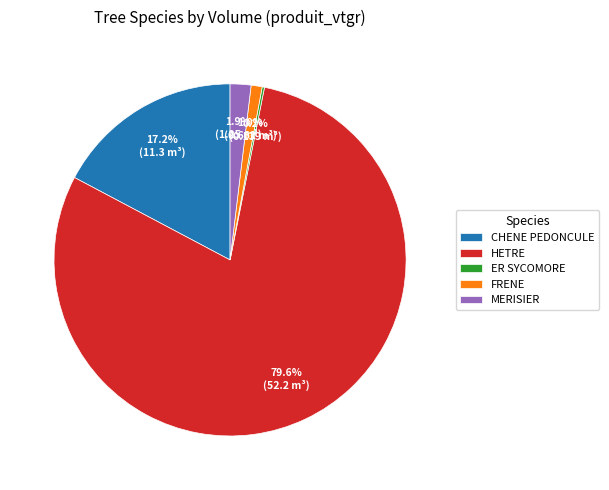

The HETRE slice represents 65% of the pie. True or false?

False